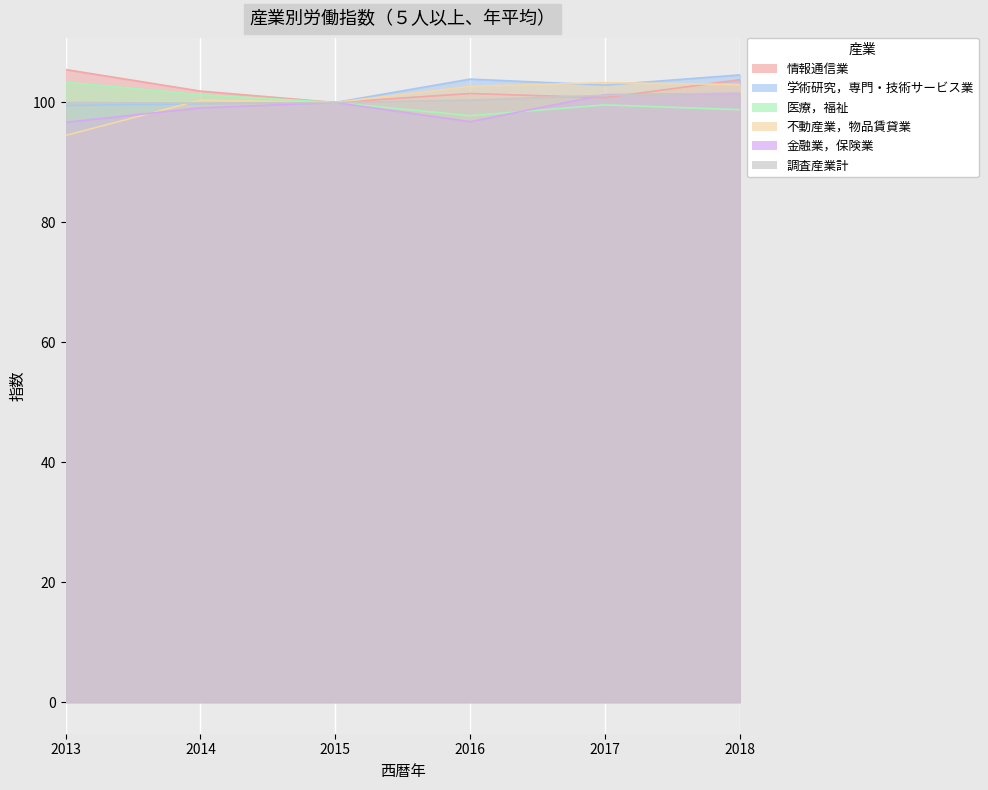

In 医療，福祉, how many points are higher than both neighbors (excluding endpoints)?

1